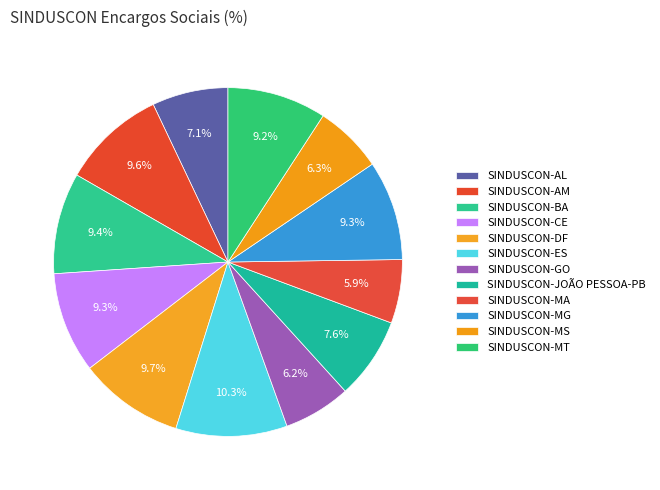

The SINDUSCON-ES slice represents 10% of the pie. True or false?

True